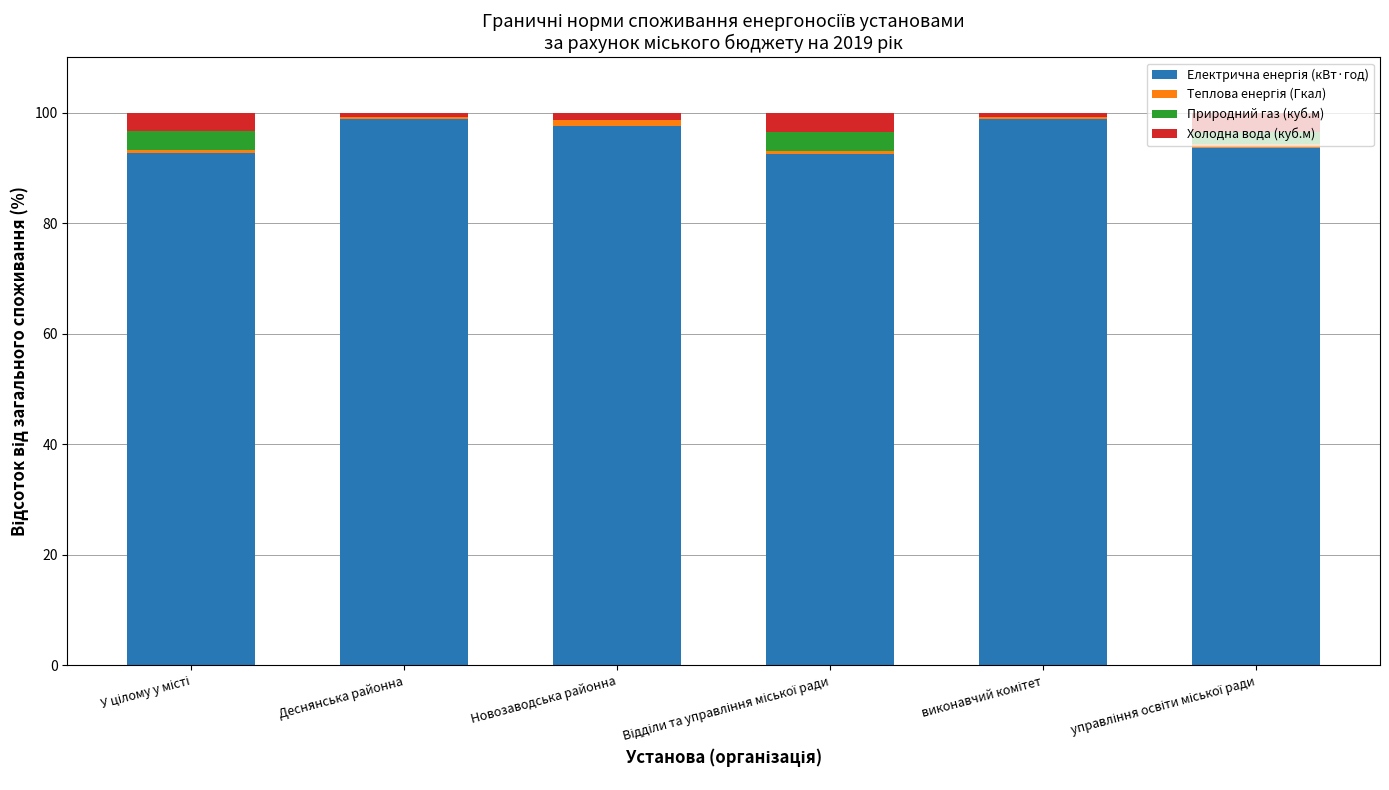

What is the average value of the Електрична енергія (кВт·год) series?

95.7